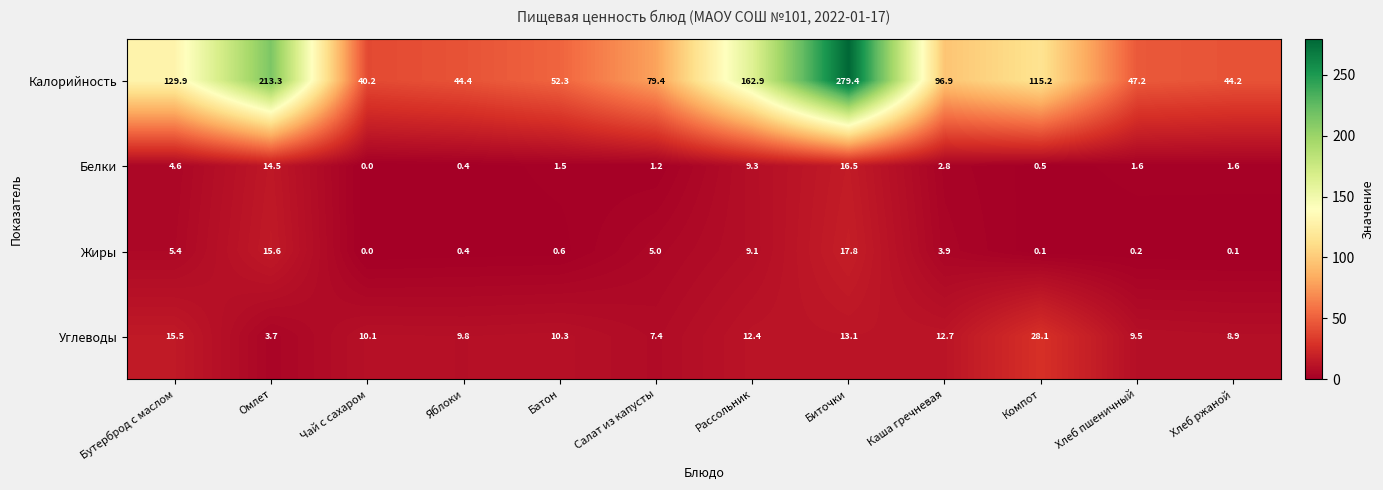

Which category has the lowest value across all series?

Чай с сахаром